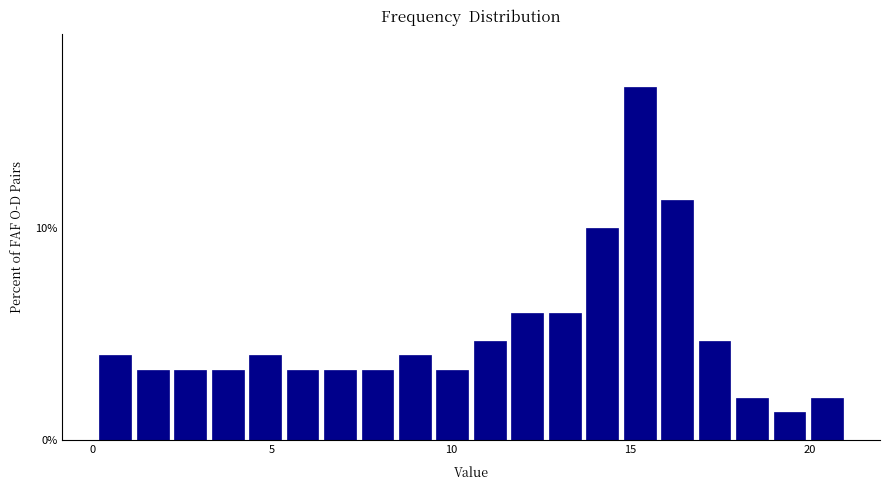

Around what value on the x-axis is the tallest bar? Give the approximate position of its centre, as read against the axis.

15.5